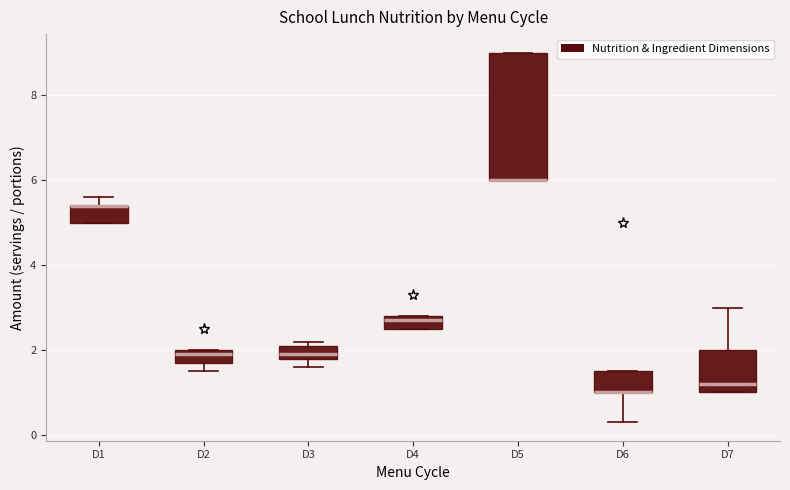

Comparing the boxes themselves (not the whiskers), which one is the tallest?

D5